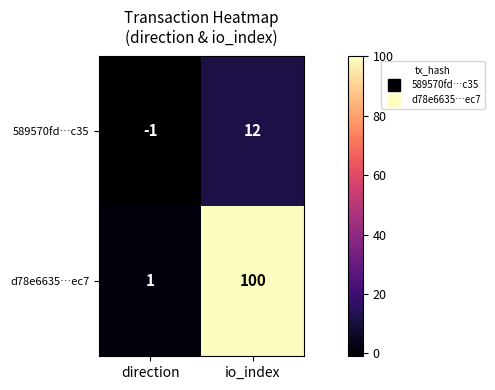

At which label does 589570fd…c35 reach its minimum?

direction